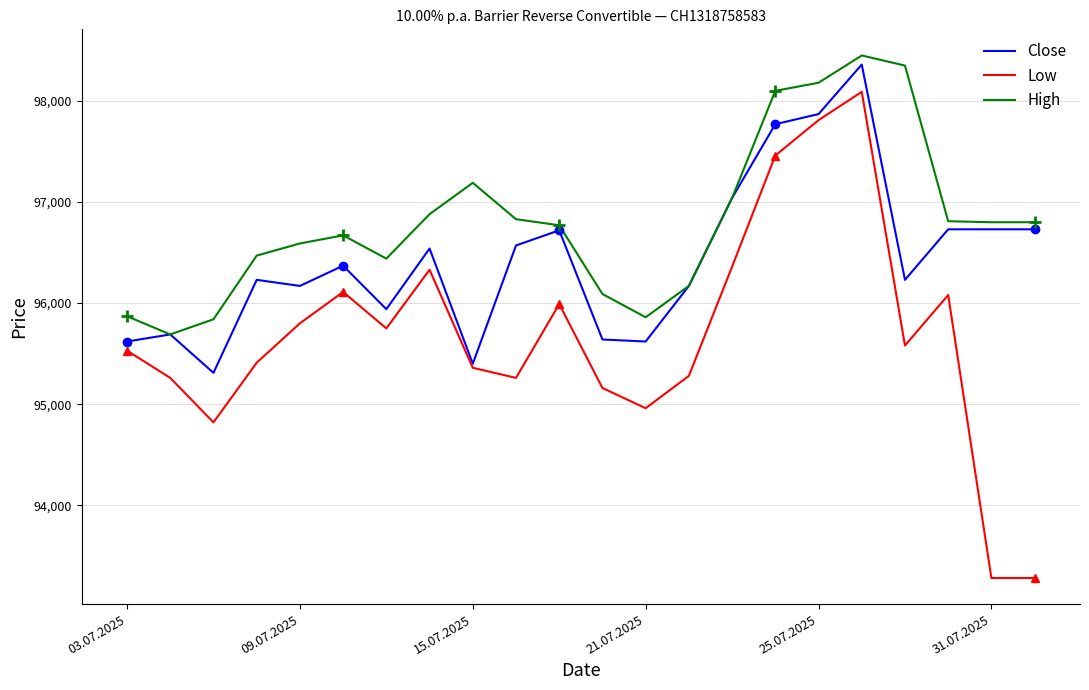

Which series has the widest spread of values?

Low